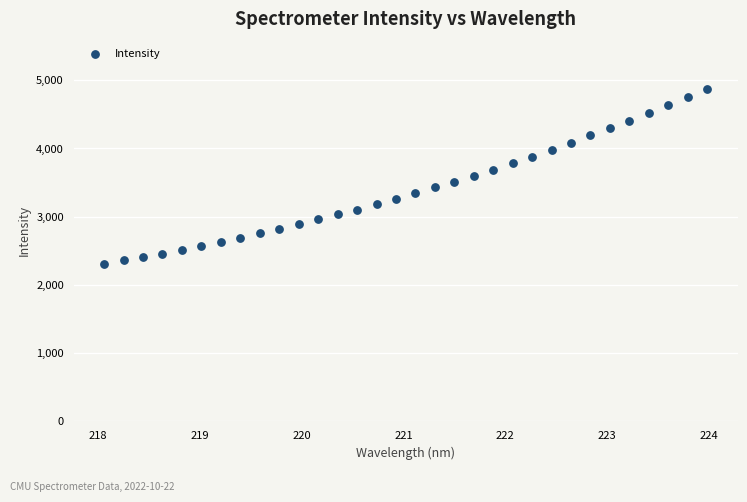

What is the range of X values (max minus min)?

5.9